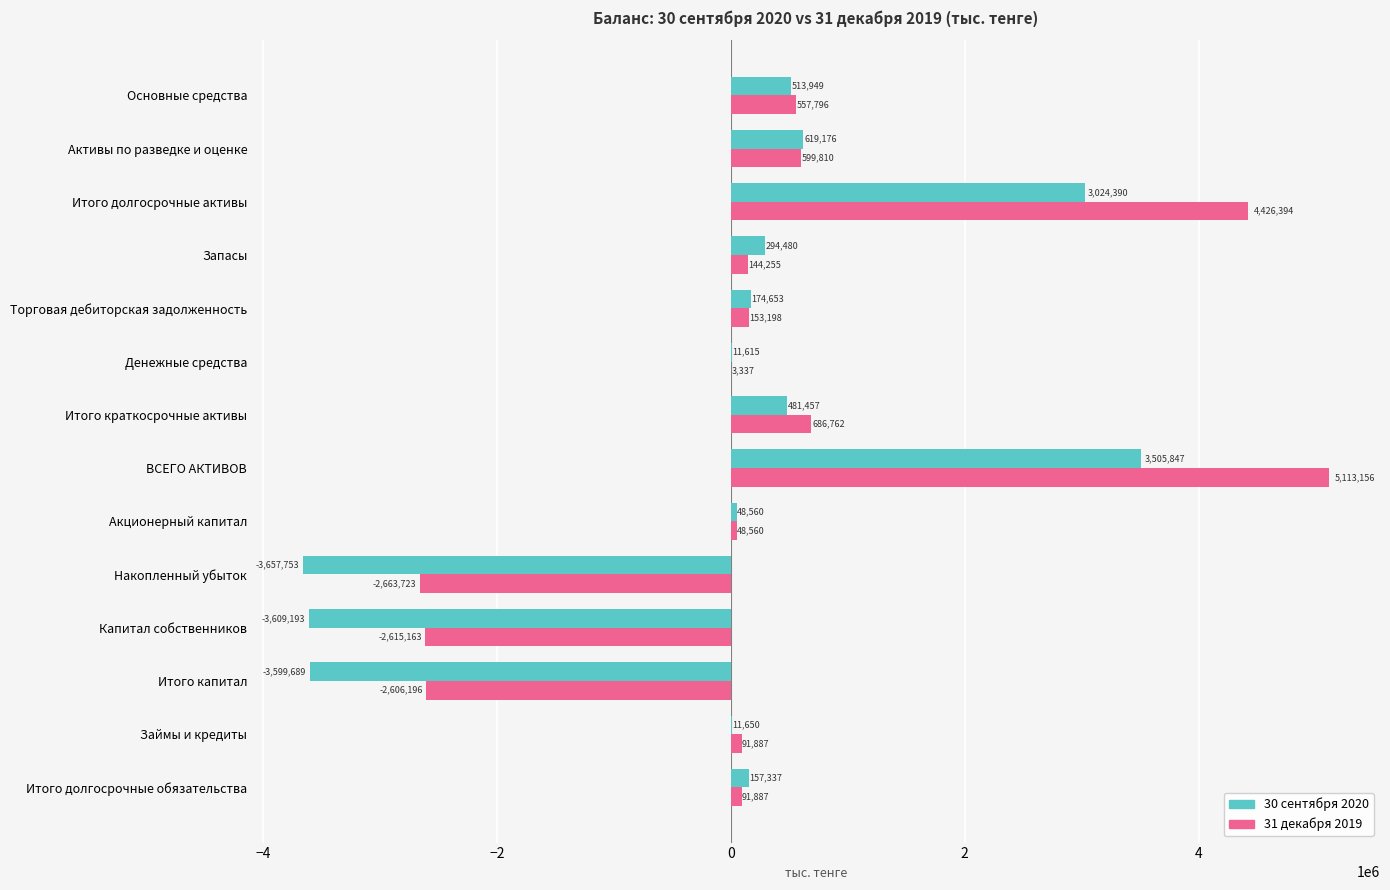

Read the 30 сентября 2020 value at Капитал собственников.

-3609193.5